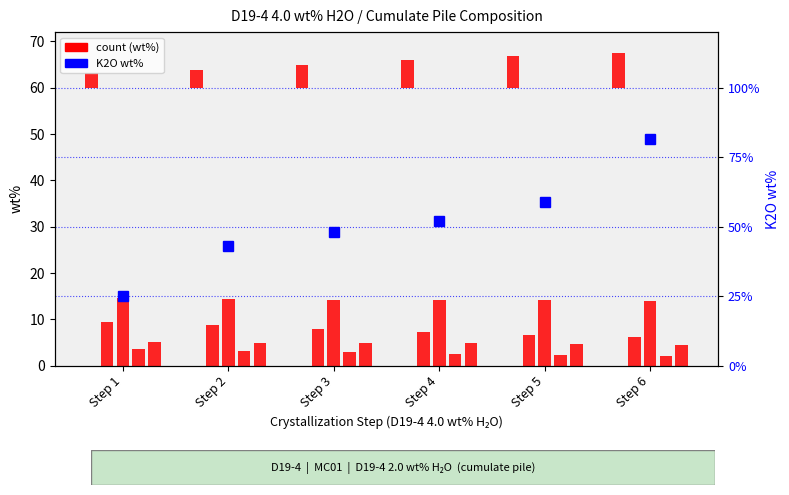

How many data points in SiO2 are above 5?

3